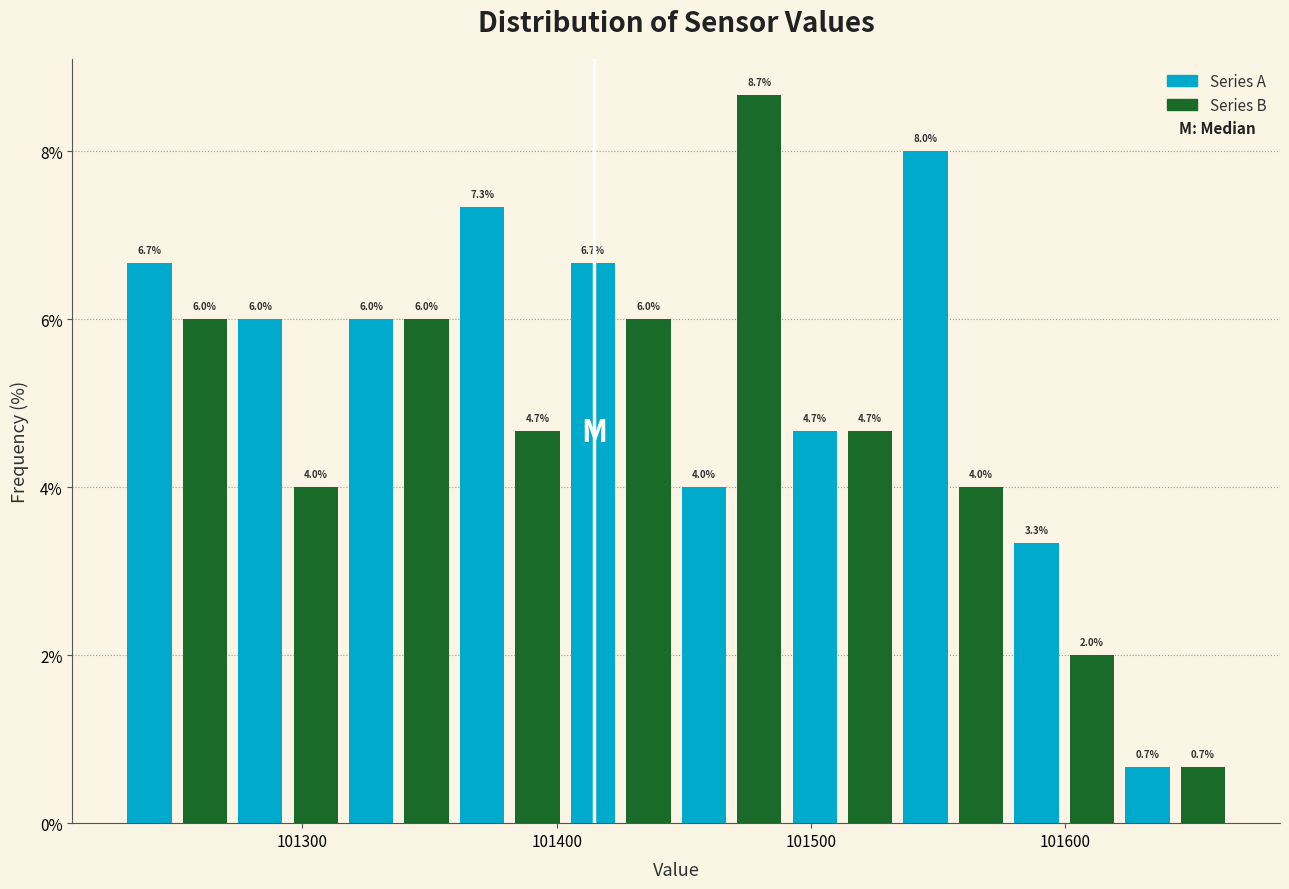

Read against the x-axis, roughly where is the centre of the tallest bar?

101480